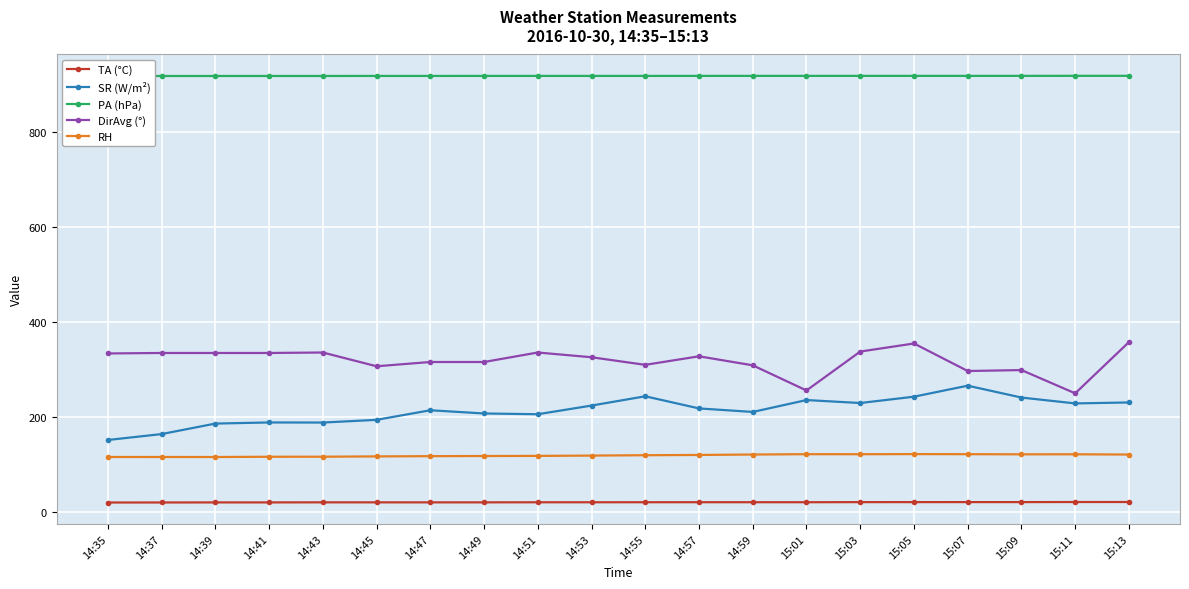

True or false: PA (hPa) has a value of 918.6 at 14:51.

True